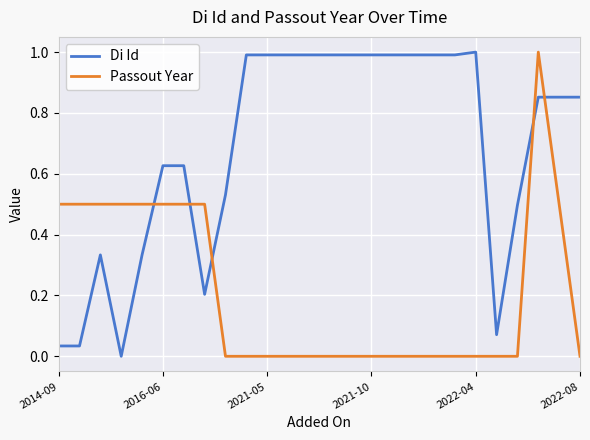

How many lines are shown in the chart?

2